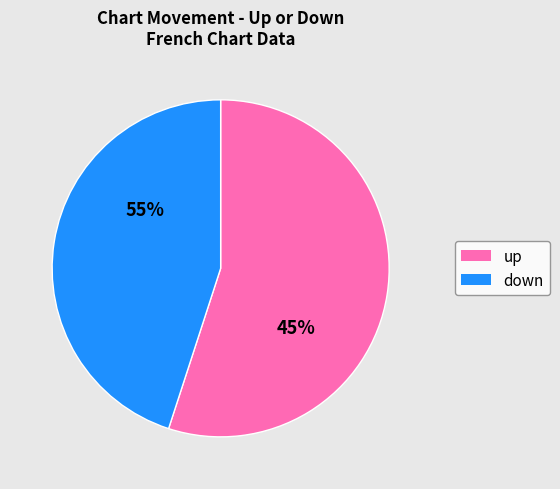

The down slice represents 45% of the pie. True or false?

True